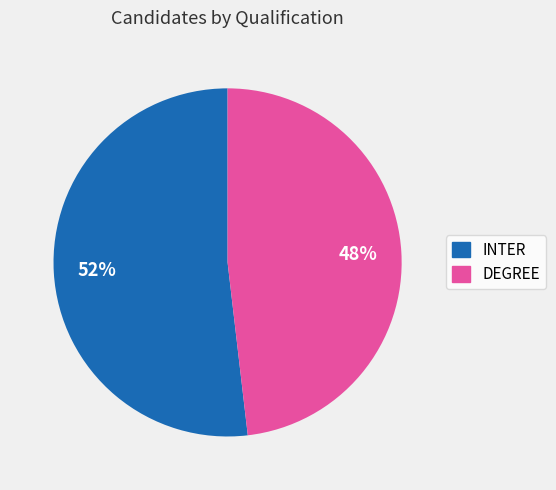

Which category has the smallest portion of the pie?

DEGREE